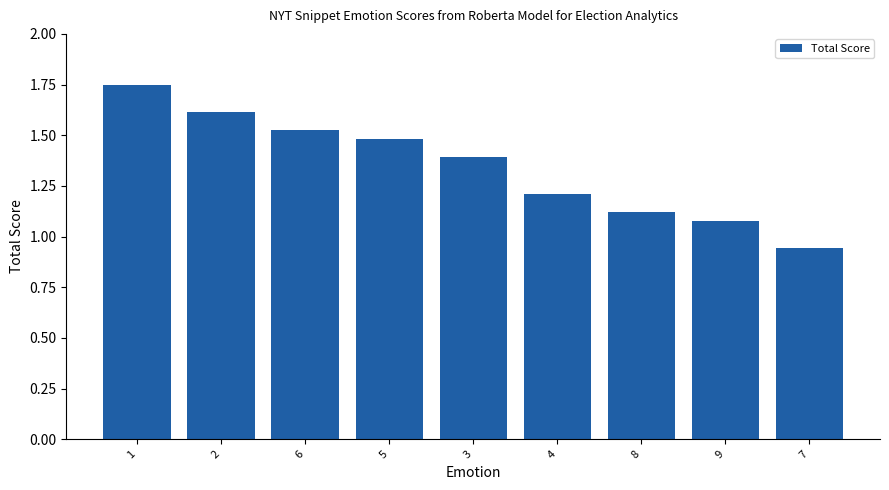

Rank the categories by value from lowest to highest.

7, 9, 8, 4, 3, 5, 6, 2, 1